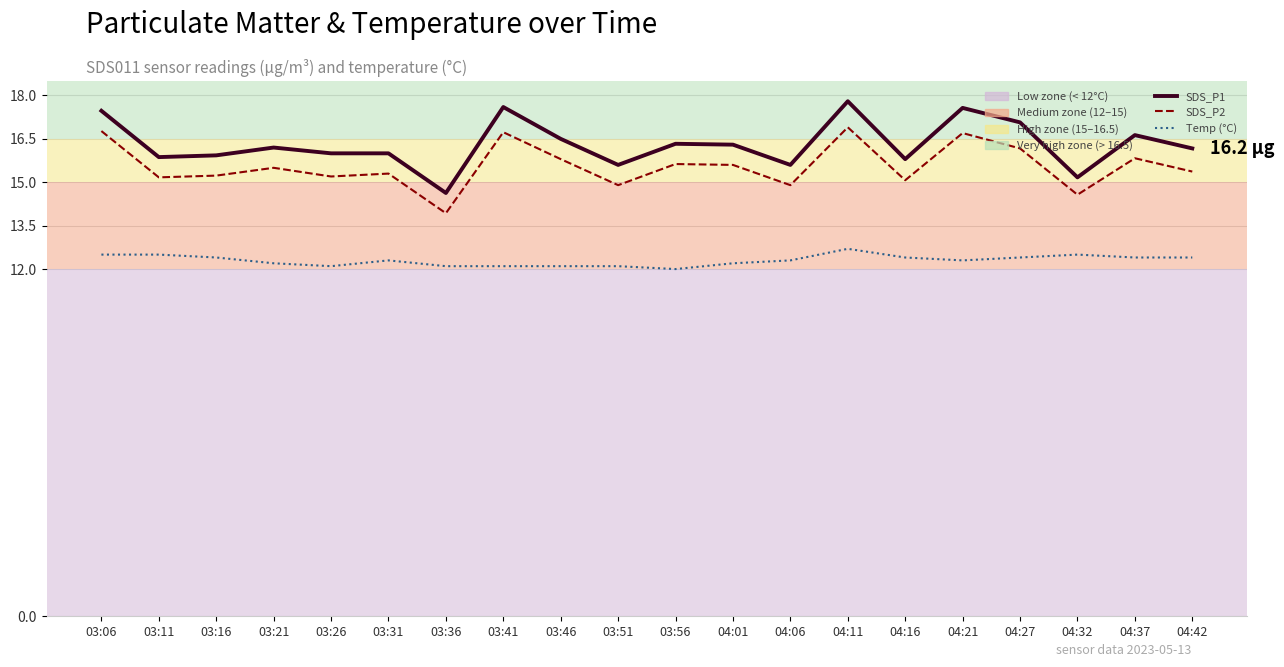

What is the greatest value displayed?

17.8